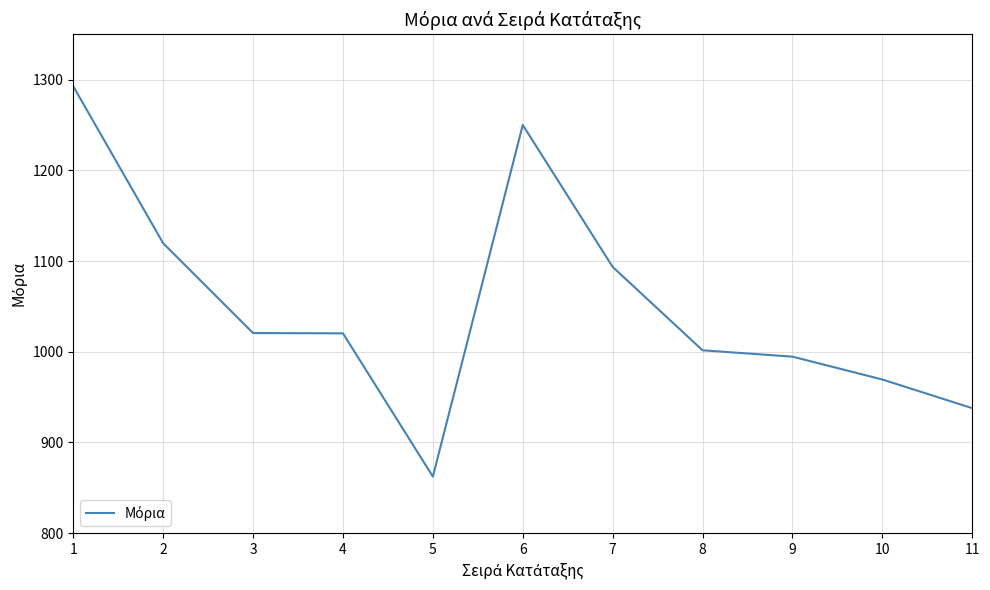

Between 11 and 7, which is larger?

7